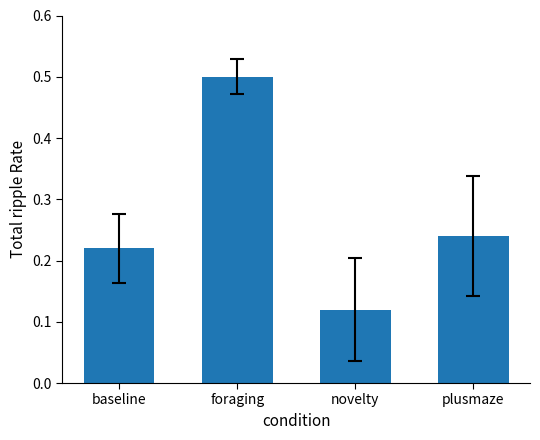

Are the bars grouped side by side (vs. stacked)?

No